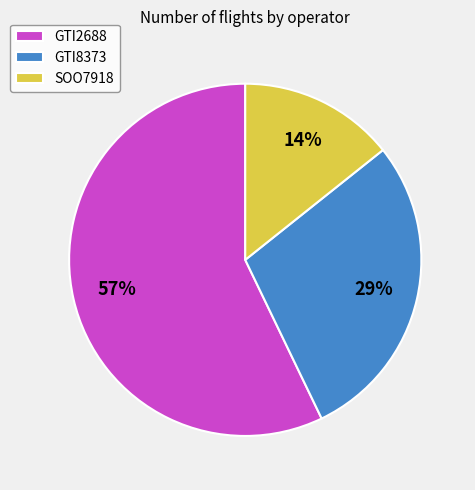

To the nearest percent, what is the combined percentage of GTI8373 and SOO7918?

43%